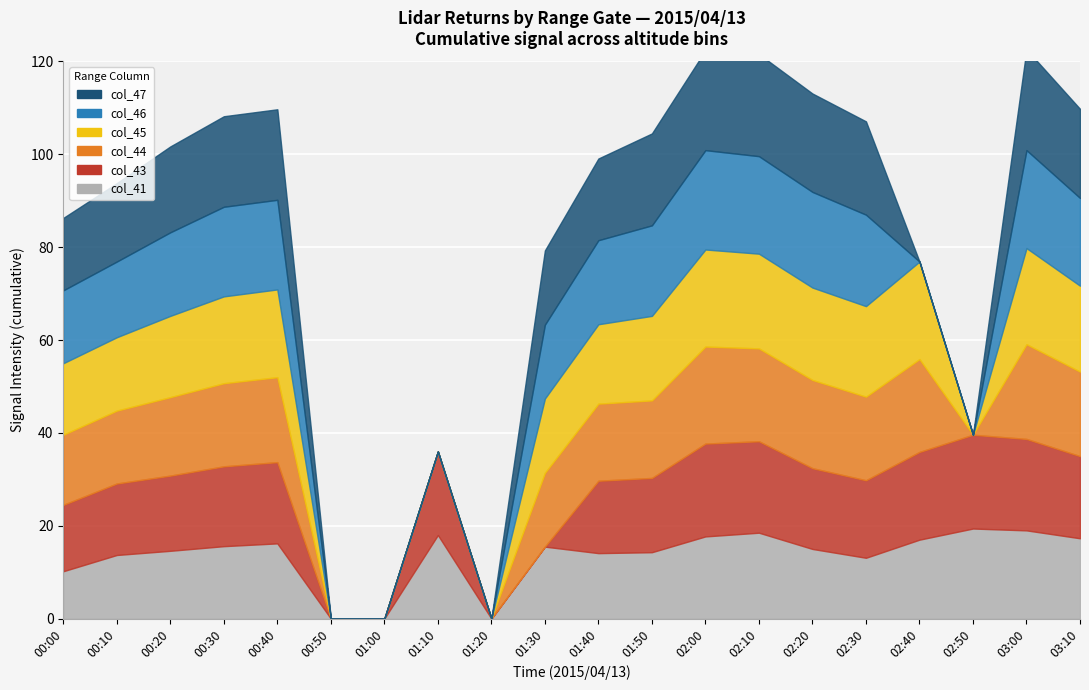

What is the difference between the highest and lowest values at 00:30?

3.9